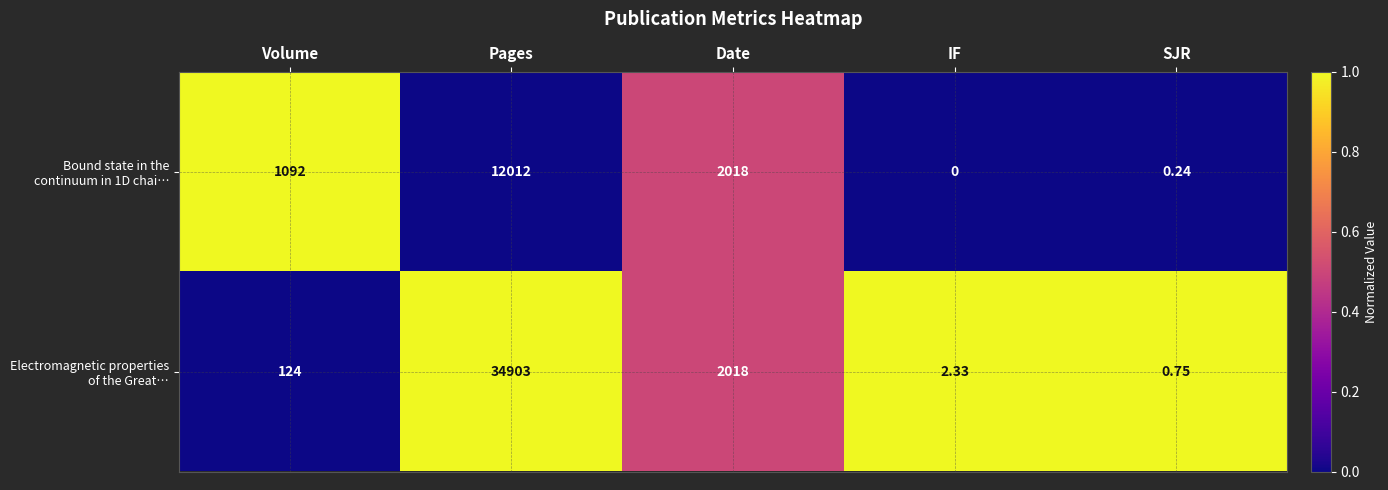

At which category is the sum across all series the highest?

Pages